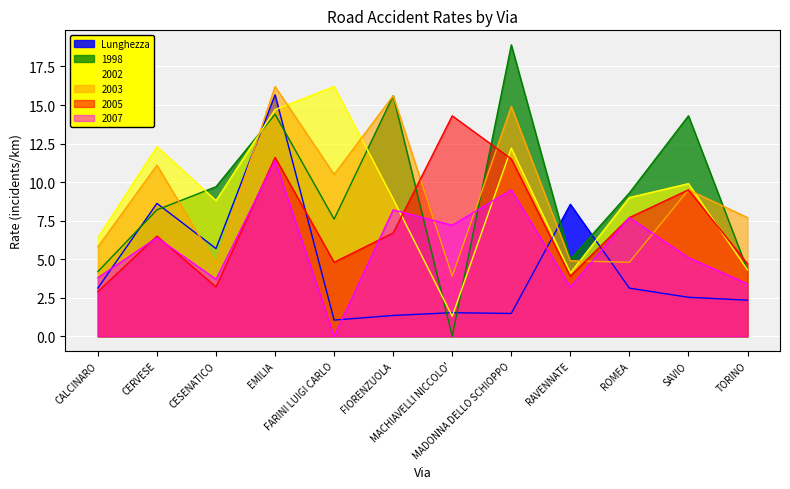

What value does the 2002 series have at FARINI LUIGI CARLO?

16.2